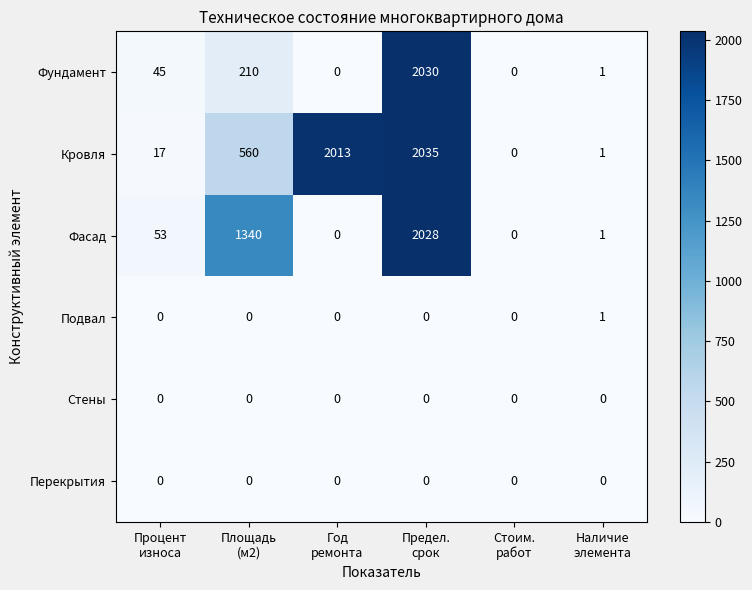

At how many categories does at least one series exceed 998?

3